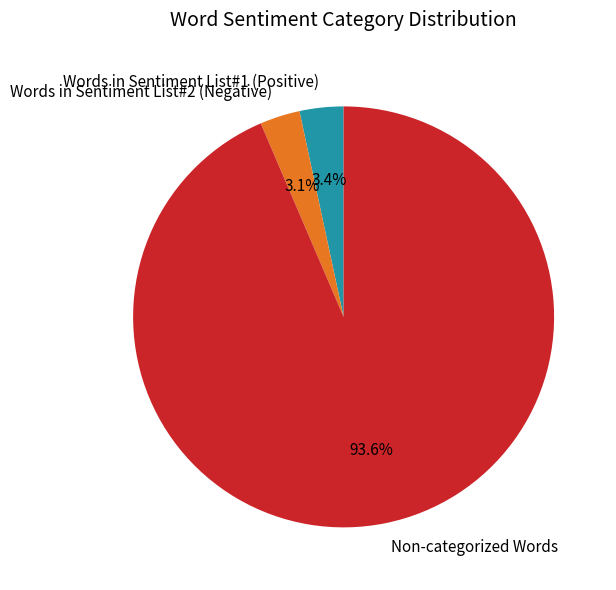

Does Non-categorized Words represent more than half of the total?

Yes